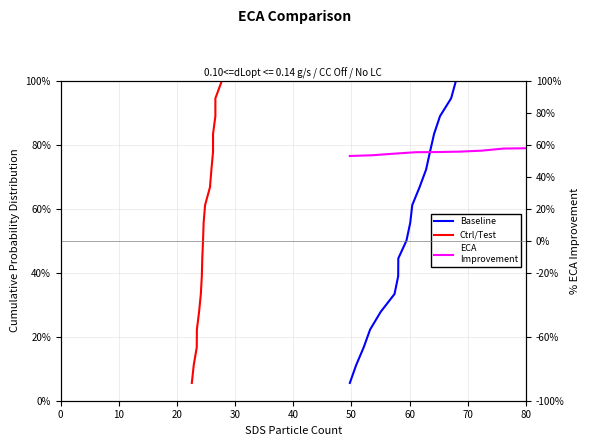

Is it true that ECA
Improvement equals 86.1 at 11?

False